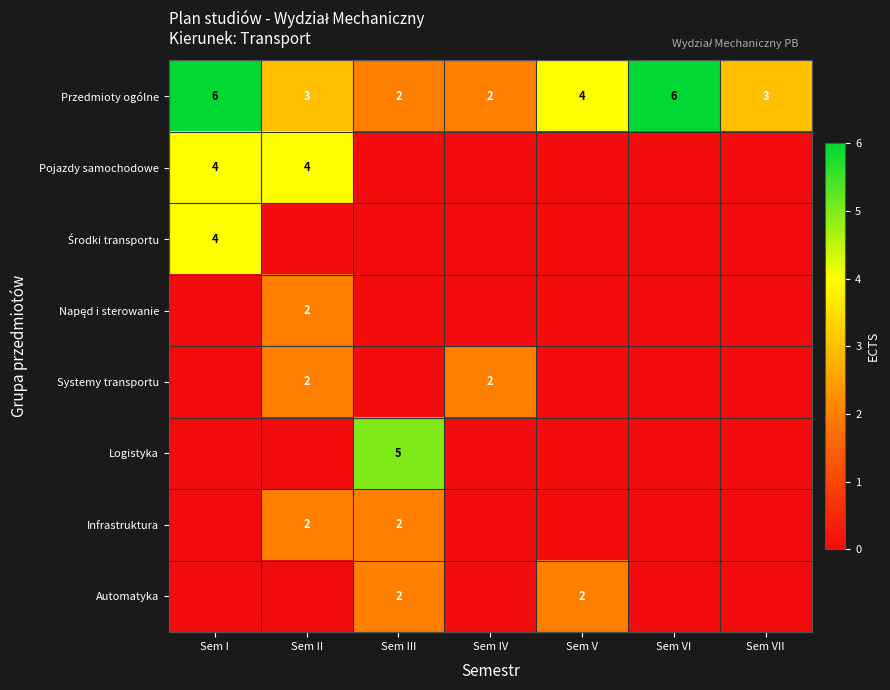

Is it true that Przedmioty ogólne equals 2 at Sem I?

False